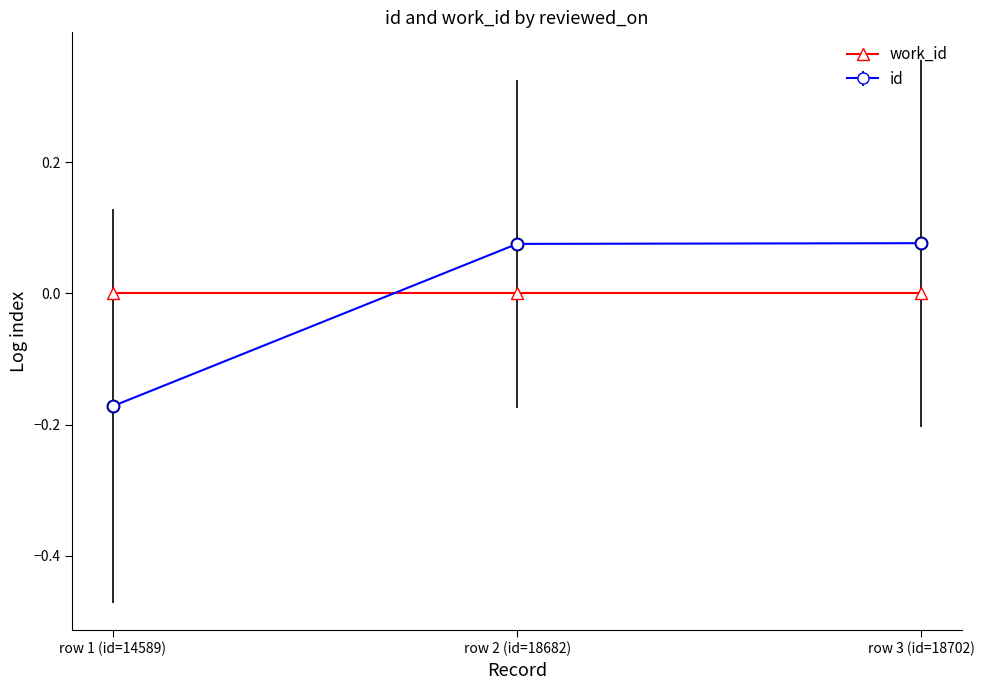

Is it true that work_id equals 0.0 at row 2 (id=18682)?

True